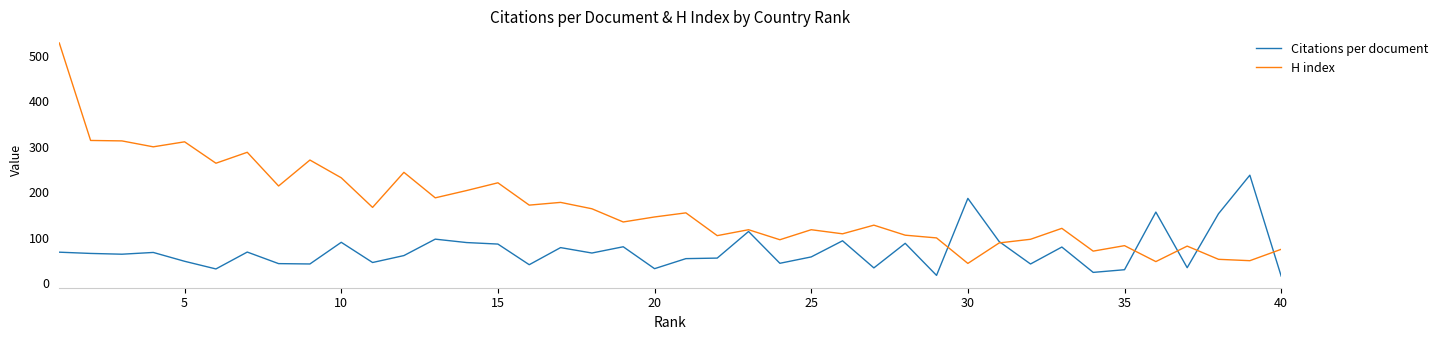

Which series has the widest spread of values?

H index